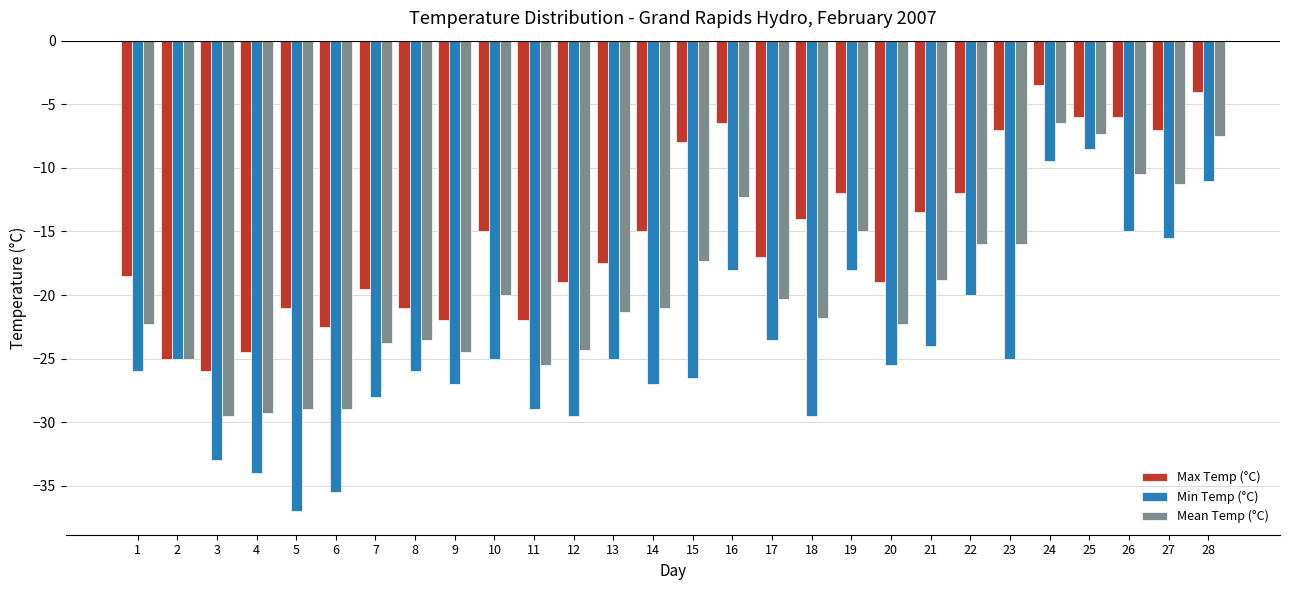

Count the number of categories in the chart.

28